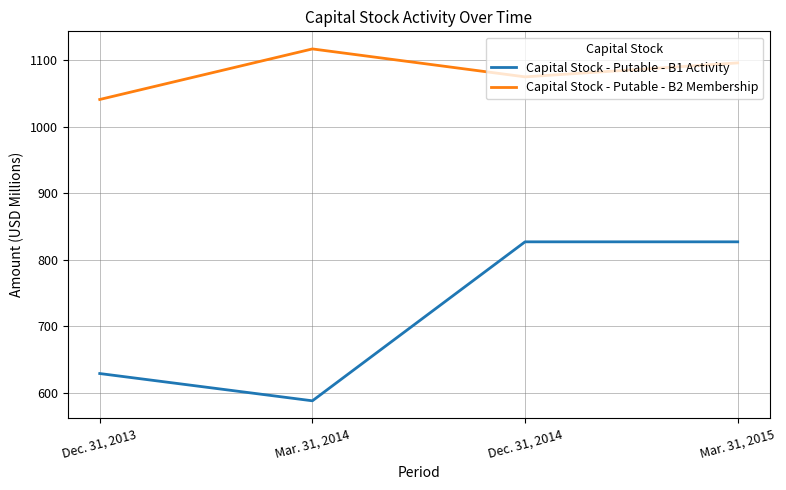

The Capital Stock - Putable - B1 Activity series shows 827 at Mar. 31, 2015. True or false?

True